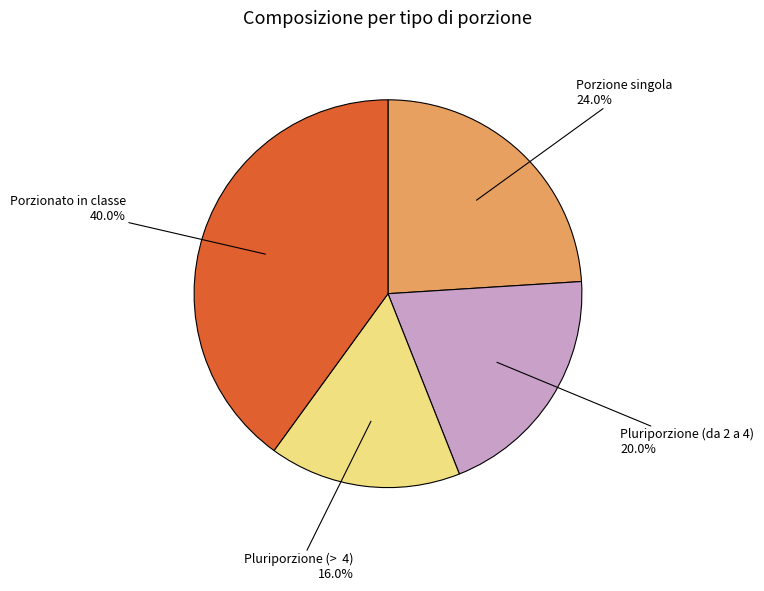

Between Pluriporzione (da 2 a 4) and Porzionato in classe, which is larger?

Porzionato in classe